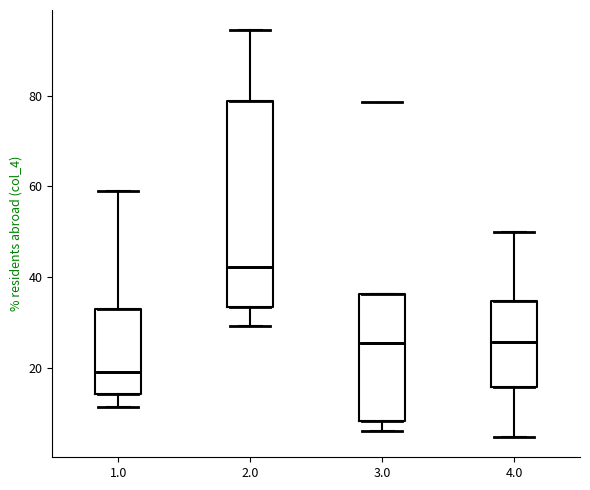

Reading left to right, transcribe this box plot: for each box, give where its median line is, the range the box spans, and where its two whiskers end, as read against the y-axis. The values are not printed on the chart, so give them approximately, as read against the axis.

1.0: median 20, box 14 to 34, whiskers 12 to 58
2.0: median 42, box 34 to 78, whiskers 30 to 94
3.0: median 26, box 8 to 36, whiskers 6 to 36
4.0: median 26, box 16 to 34, whiskers 4 to 50